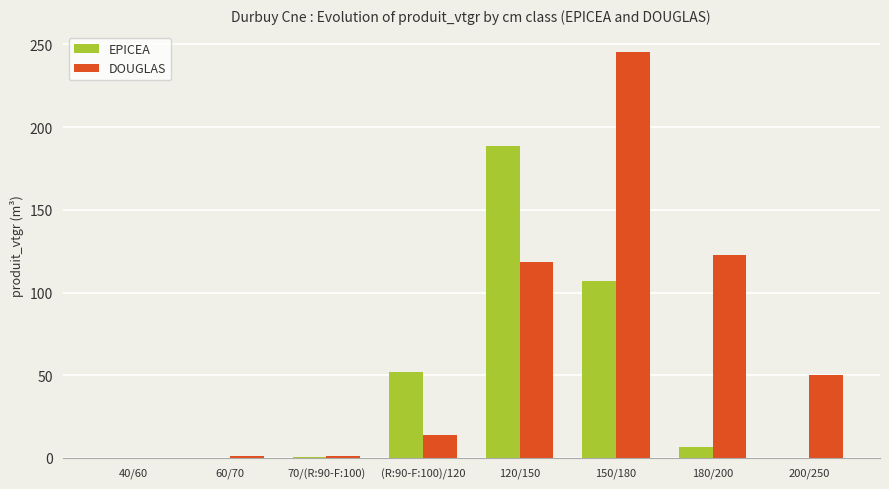

Between 70/(R:90-F:100) and 180/200, which series saw the biggest shift?

DOUGLAS